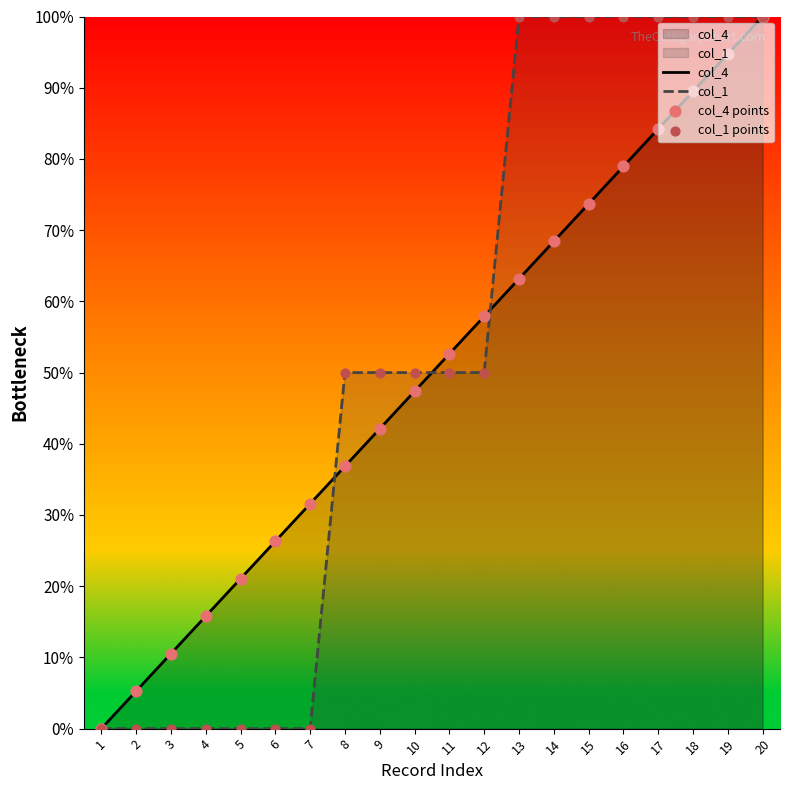

Which series contains the lowest Y value?

col_4